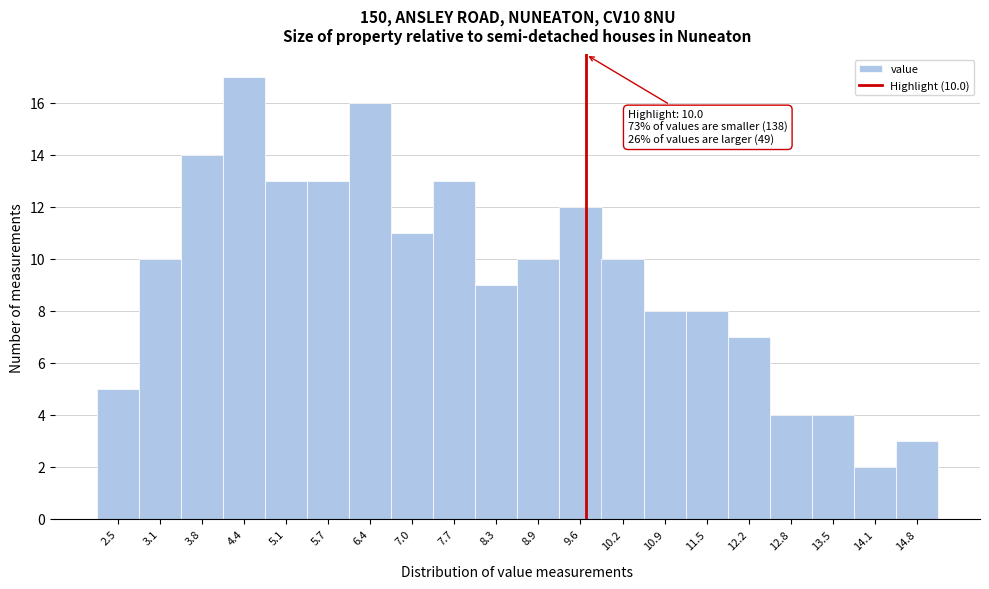

Reading left to right, what are all the values shown in this chart?

5	10	14	17	13	13	16	11	13	9	10	12	10	8	8	7	4	4	2	3